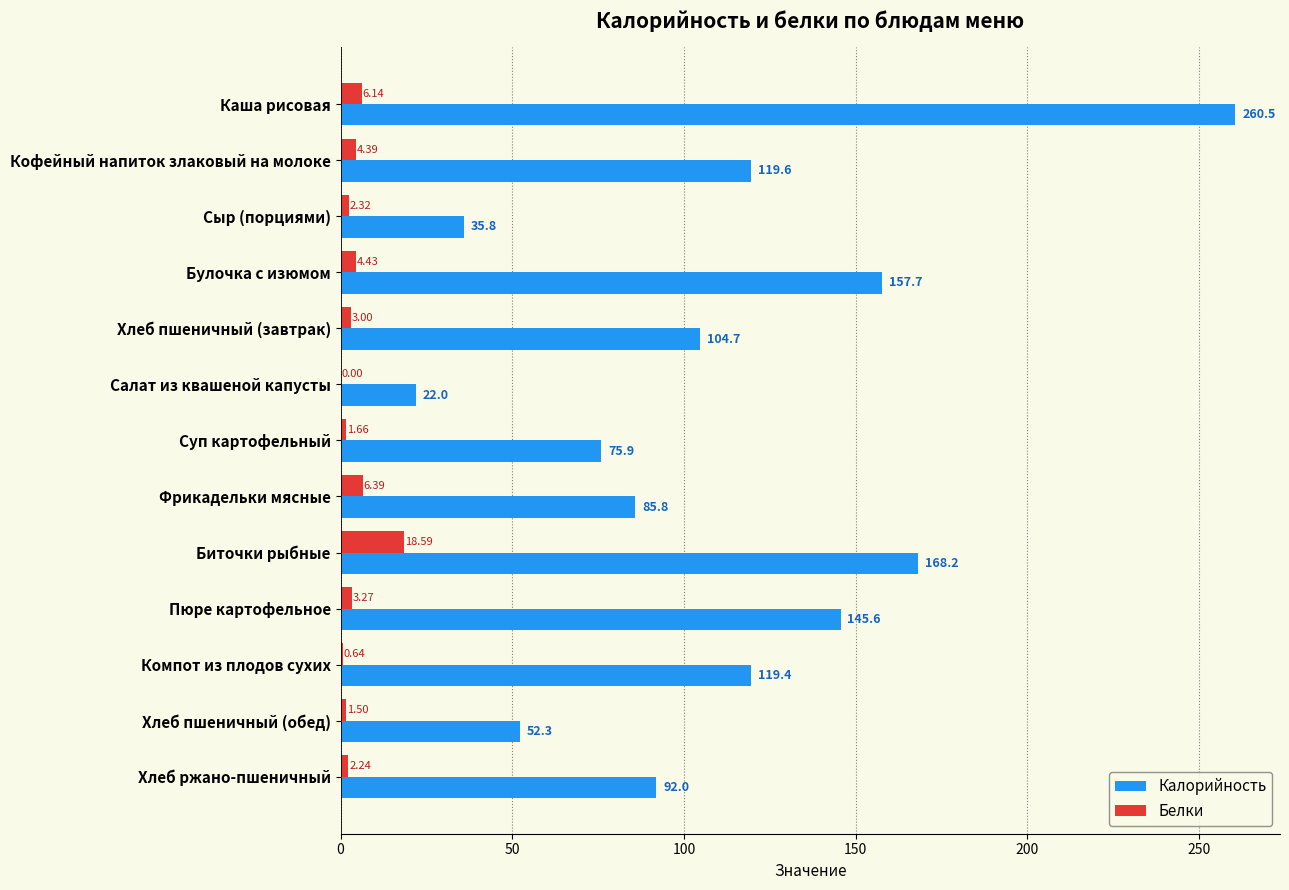

What is the sum of the Белки values at Сыр (порциями) and Фрикадельки мясные?

8.7